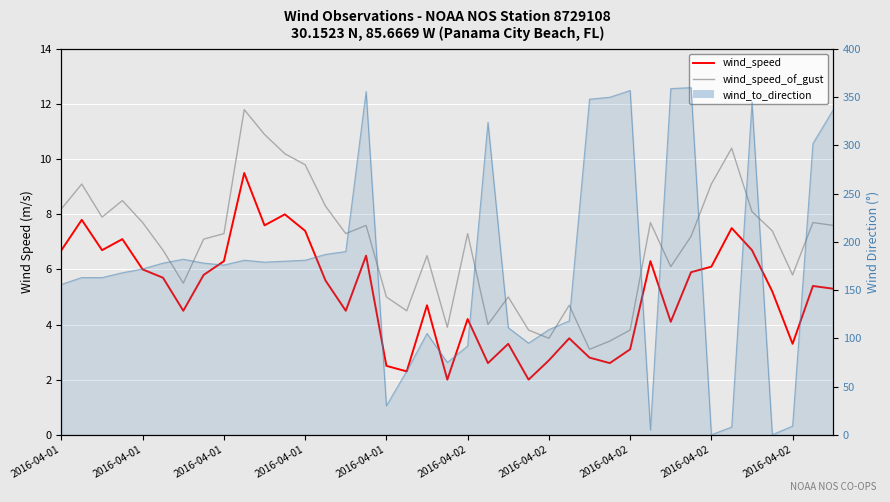

Rank the series at 23 from highest to lowest value.

wind_speed_of_gust, wind_speed